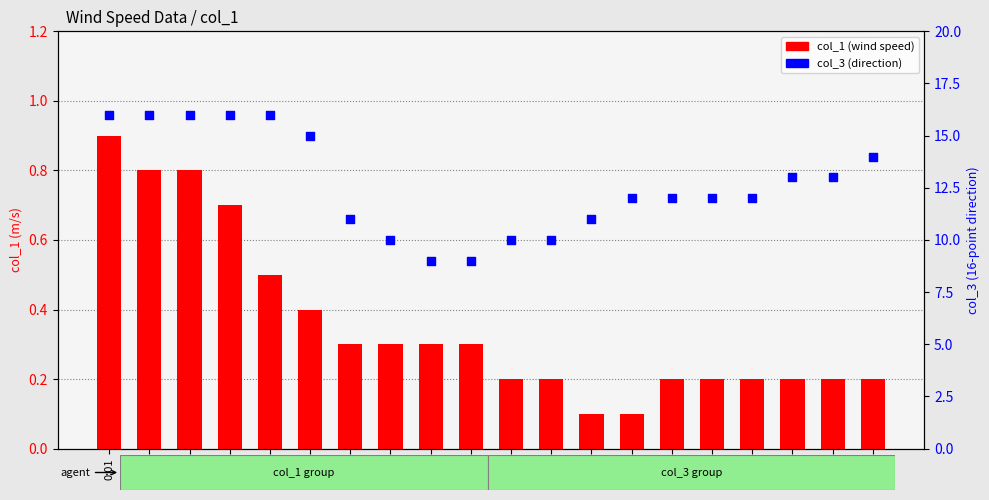

At which category is the sum across all series the highest?

0:01